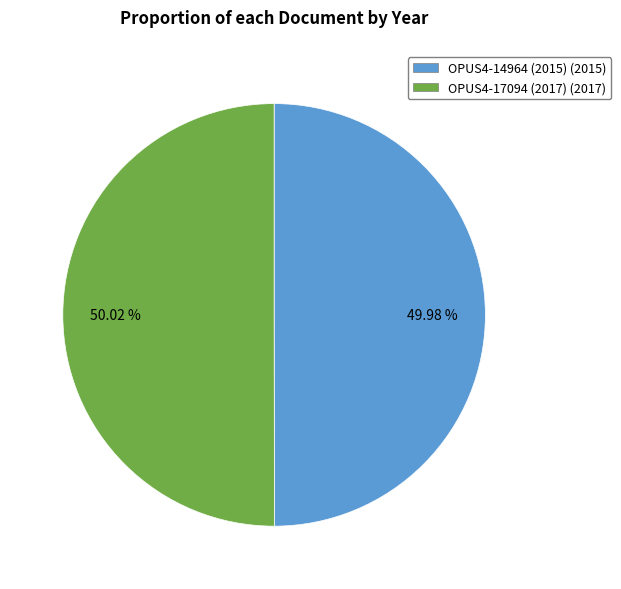

What percentage is NOT represented by OPUS4-17094 (2017)?

50.0%